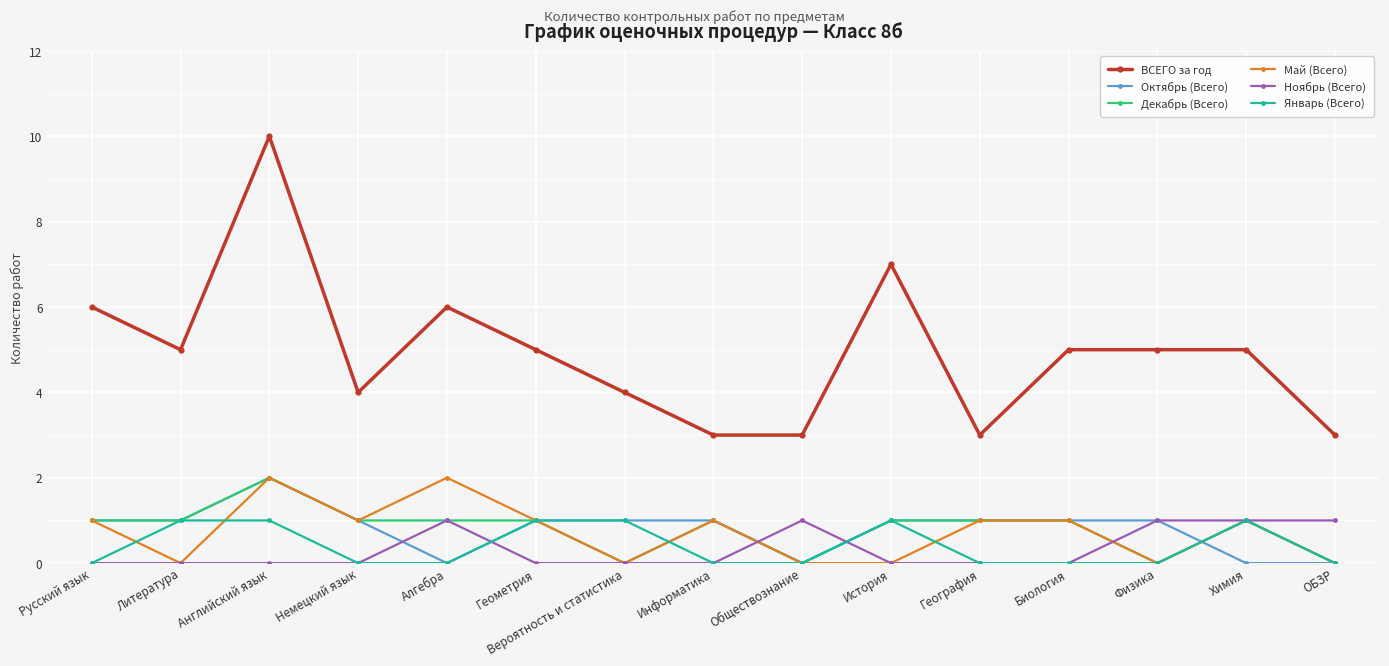

Which category has the highest value across all series?

Английский язык